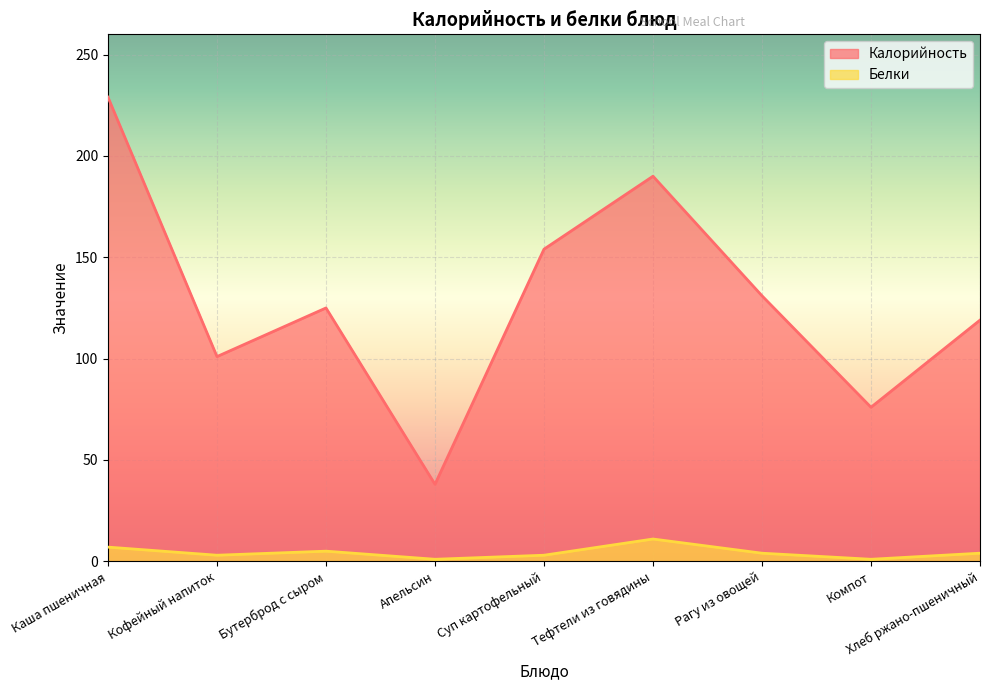

The value of Калорийность at Каша пшеничная is 229. True or false?

True